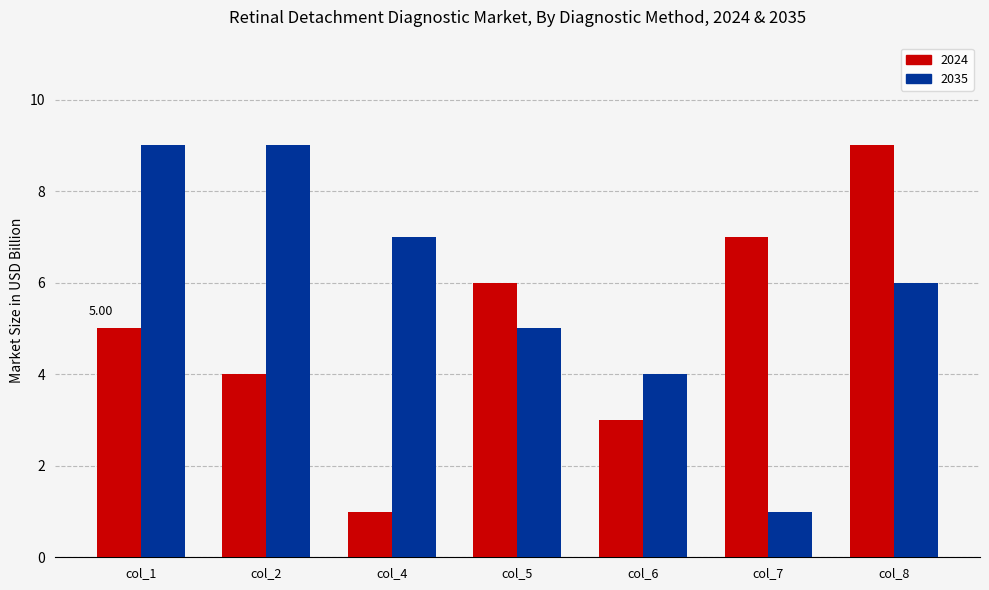

What is the difference between the maximum and minimum values in the 2035 series?

8